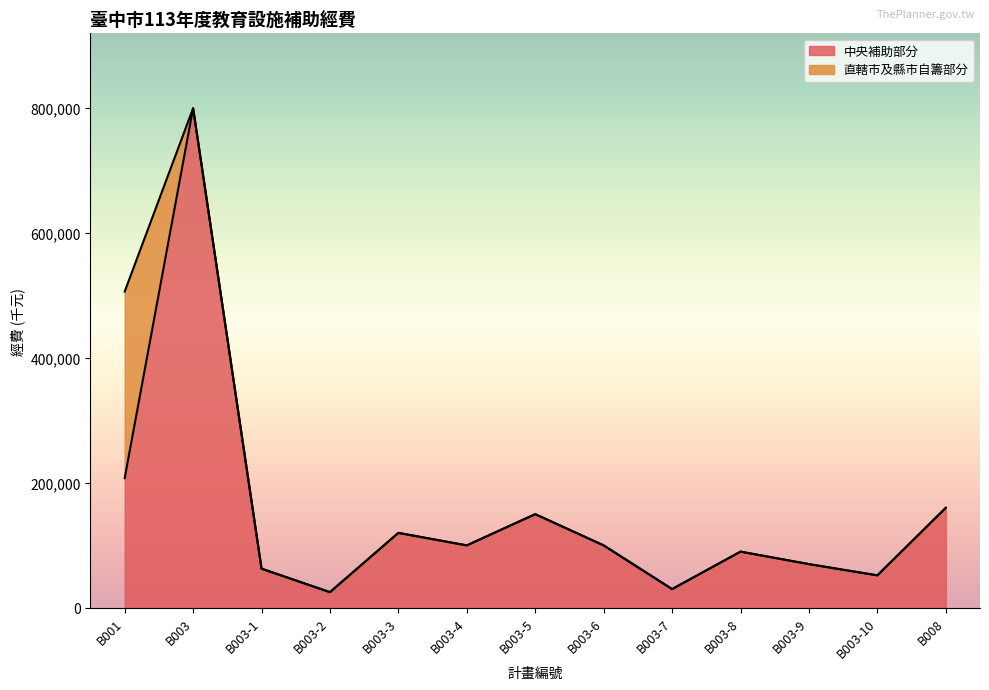

Reading right to left, list all the values displayed in this chart.

B008=160185	B003-10=52000	B003-9=70000	B003-8=90000	B003-7=30000	B003-6=100000	B003-5=150000	B003-4=100000	B003-3=120000	B003-2=25110	B003-1=62711	B003=799821	B001=207665